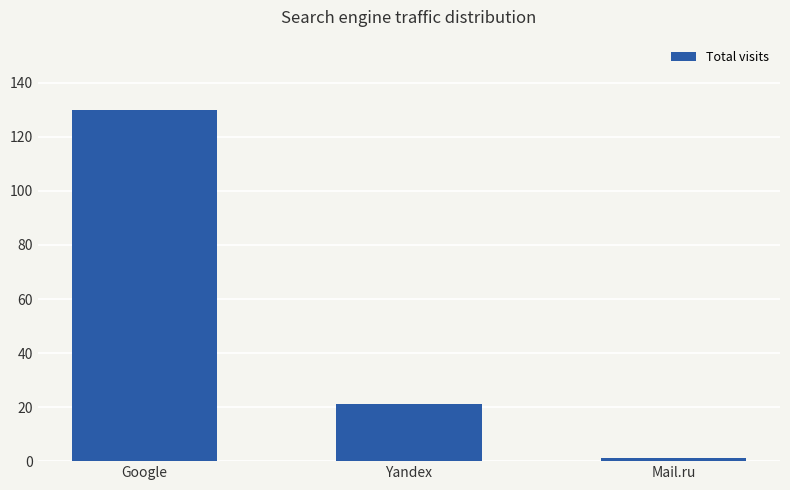

What is the change in value from Yandex to Mail.ru?

-20